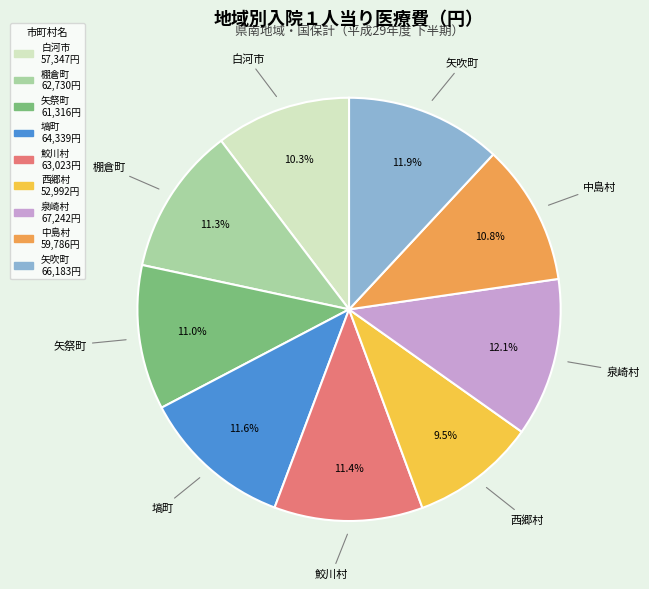

How many slices are in this pie chart?

9